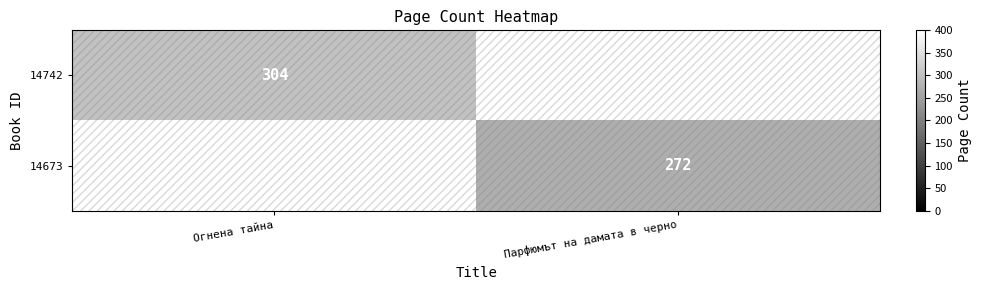

The value of 14673 at Парфюмът на дамата в черно is 152.4. True or false?

False